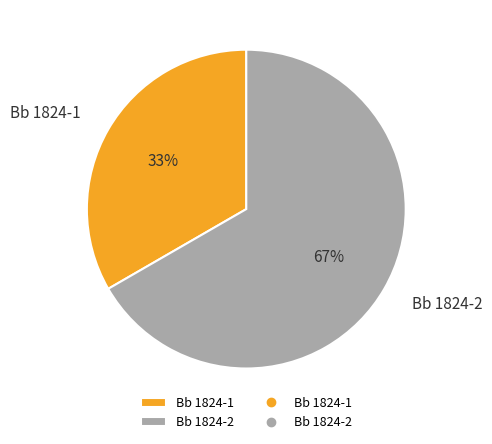

Which slice represents more than half of the pie?

Bb 1824-2